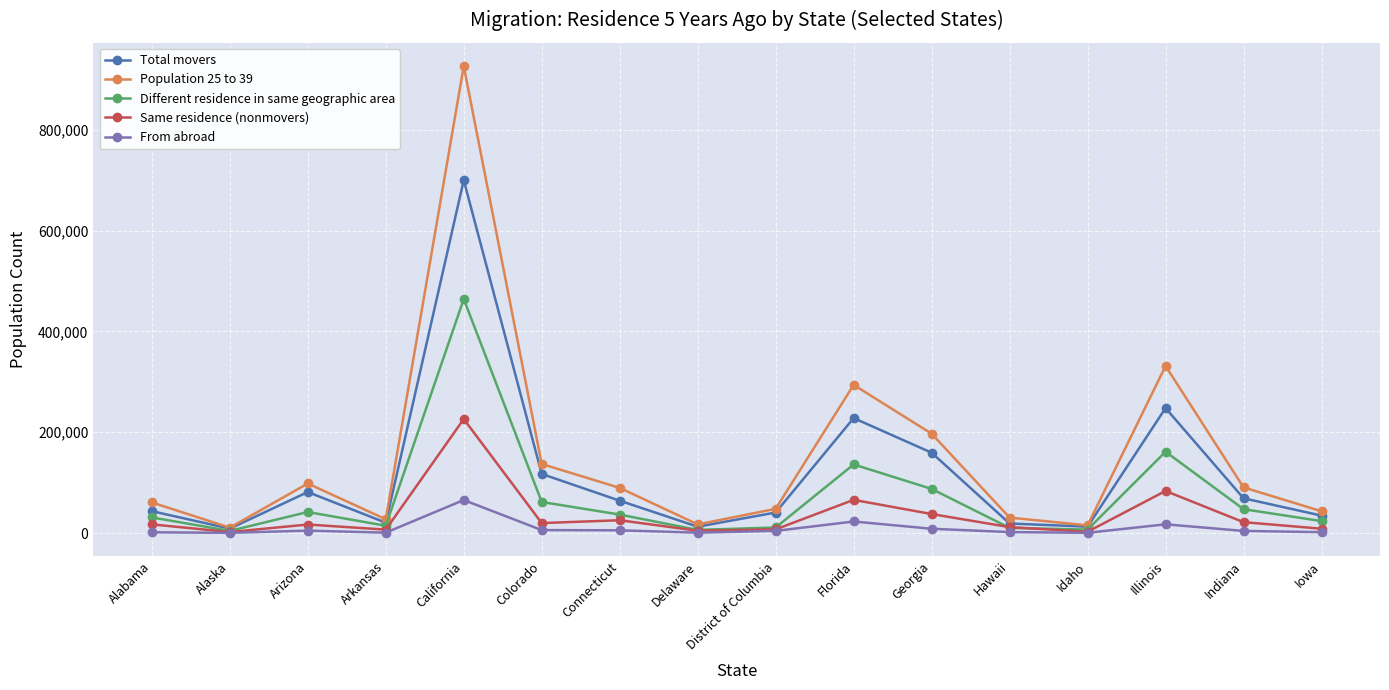

What is the label of the 11th point from the left?

Georgia